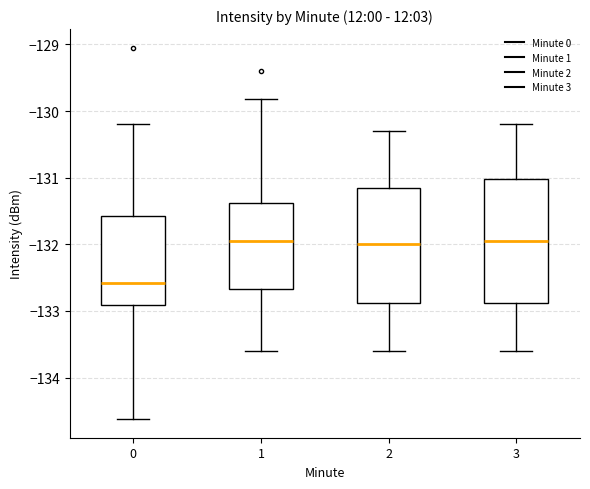

Which box is the tallest, from its lower edge to its upper edge?

3